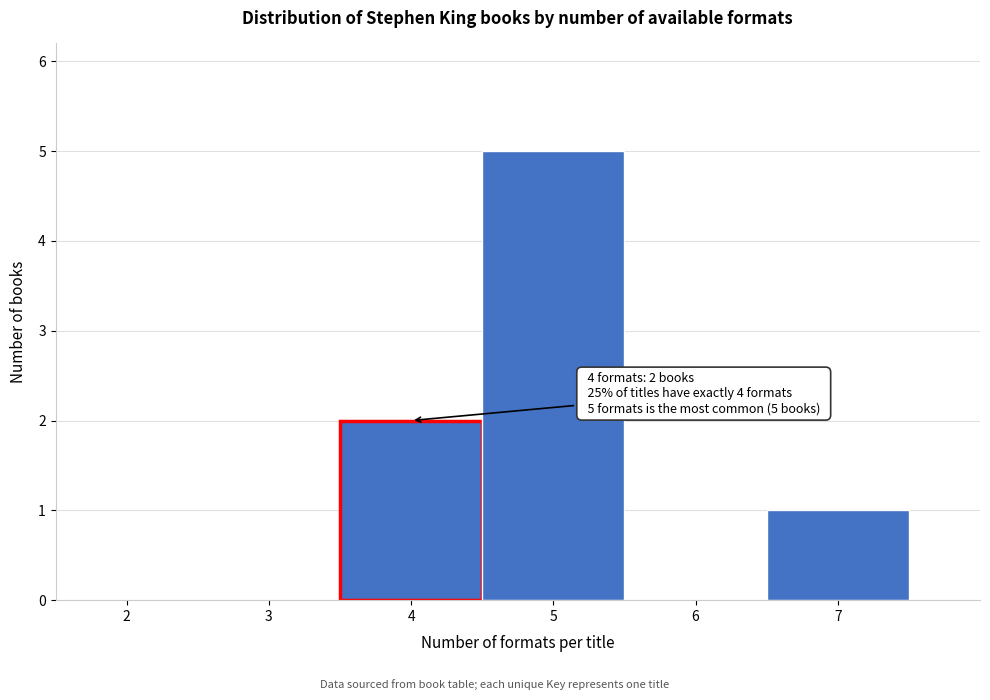

Over which range of the x-axis is the bar tallest?

4.5 to 5.5